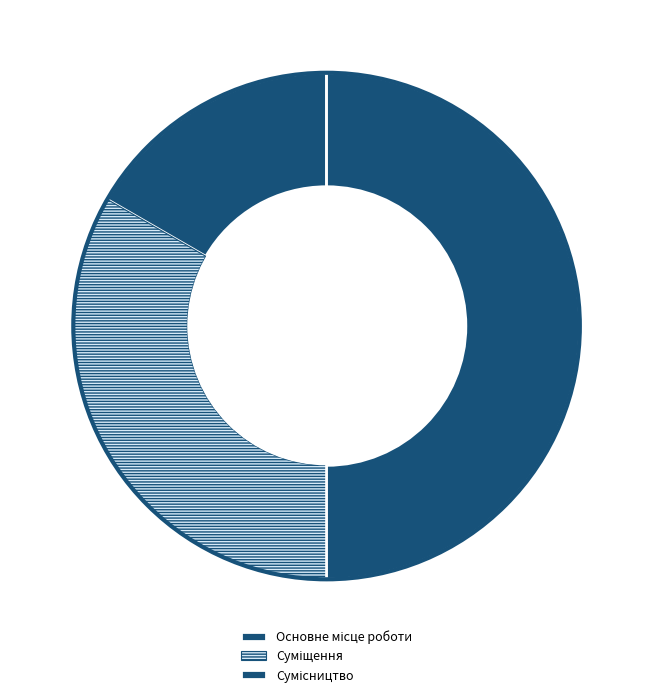

How many segments does this pie chart have?

3